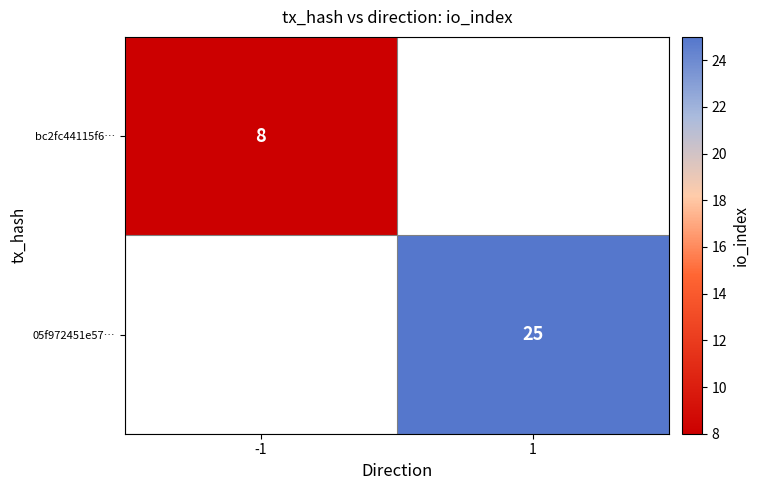

What is the maximum value shown in the chart?

25.0